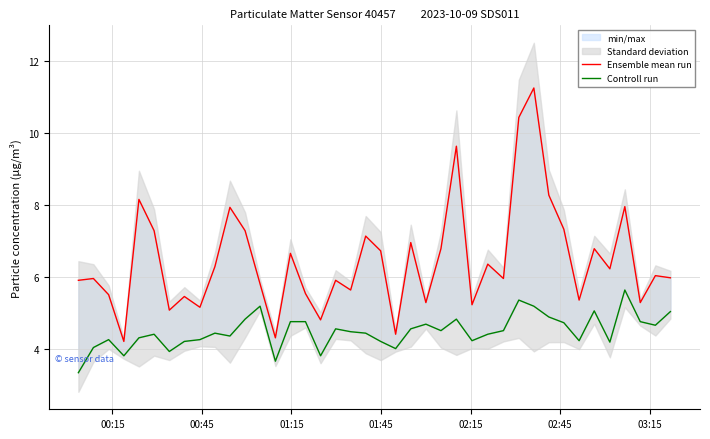

How many lines are shown in the chart?

2